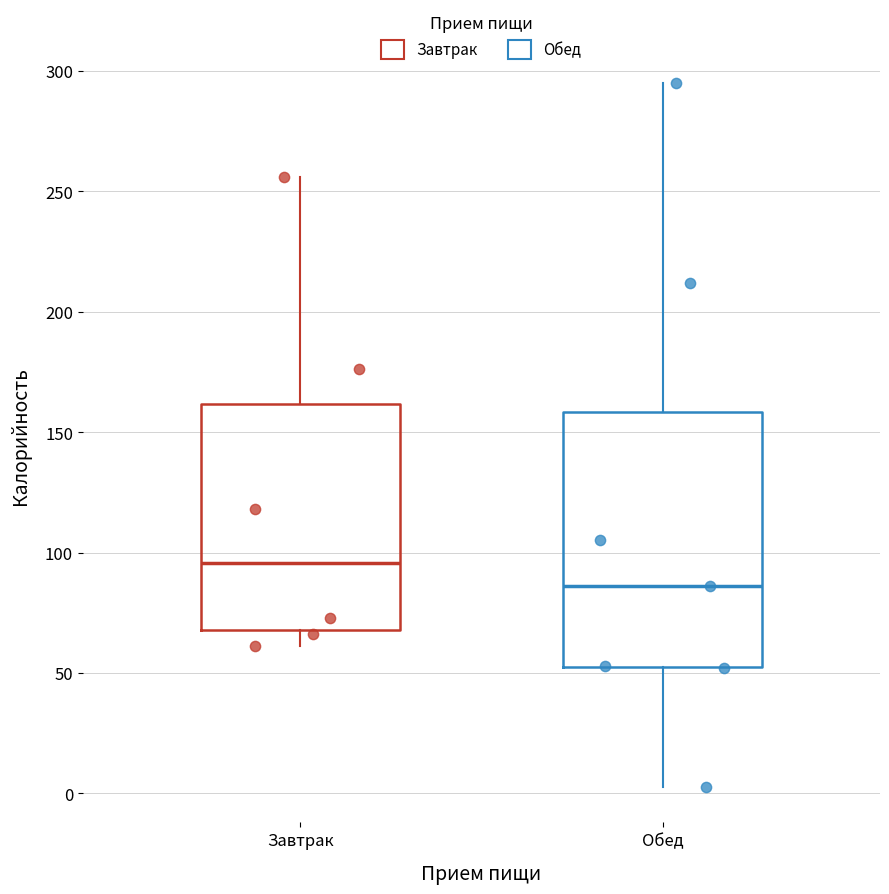

Comparing the boxes themselves (not the whiskers), which one is the tallest?

Обед